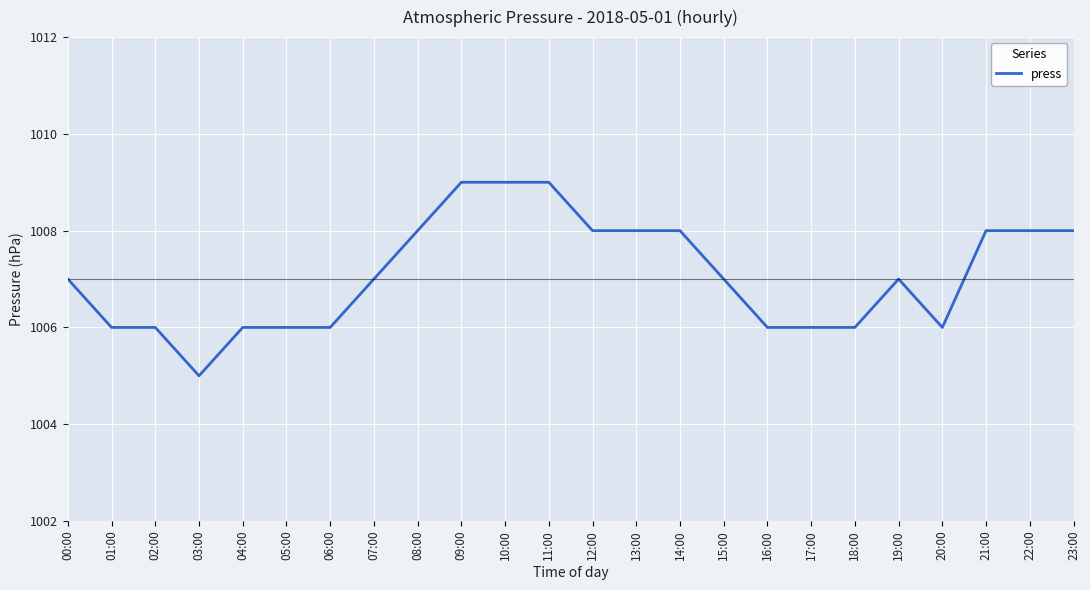

Does the chart display data point markers on the line(s)?

No